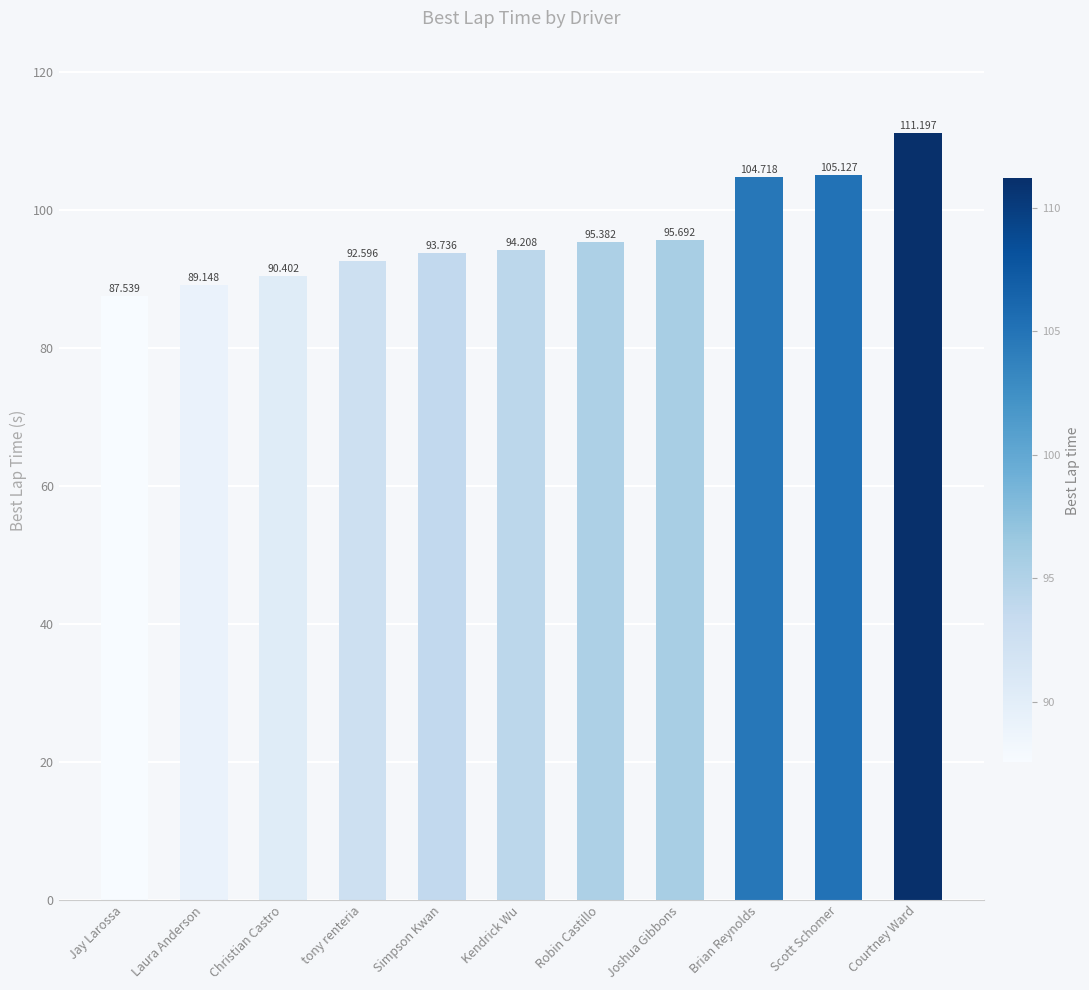

Does the chart contain any negative values?

No